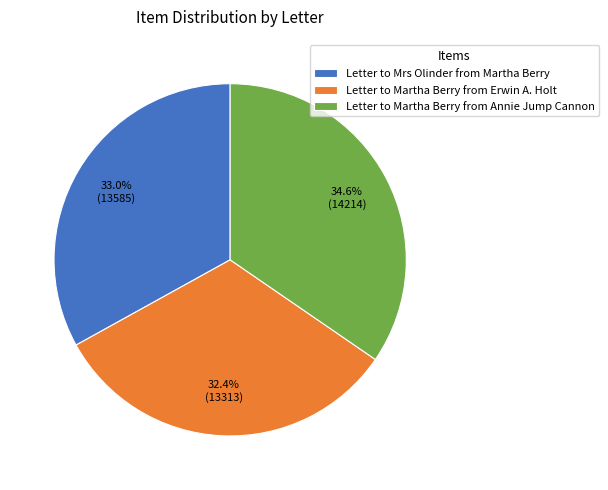

Combined, what portion of the pie is Letter to Martha Berry from Annie Jump Cannon and Letter to Mrs Olinder from Martha Berry?

67.6%